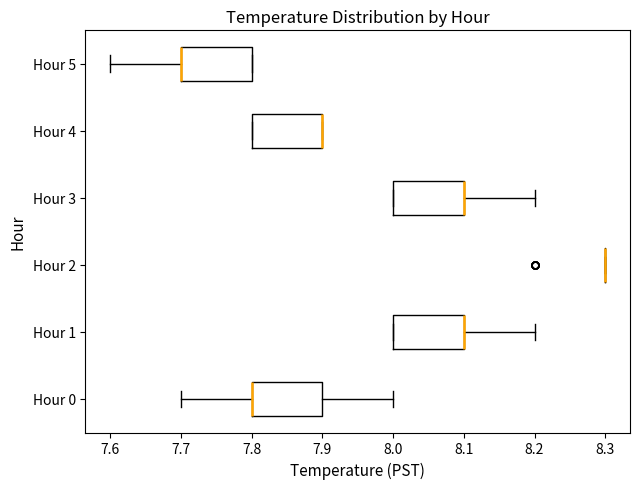

Where is the right edge of the box for Hour 4 on the x-axis? The values are not printed on the chart, so give them approximately, as read against the axis.

7.9